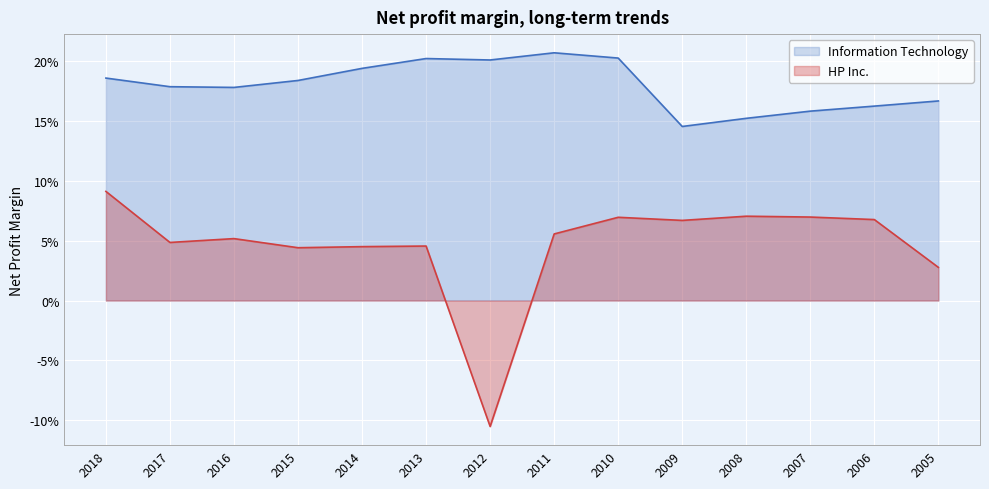

What is the maximum value shown in the chart?

0.2